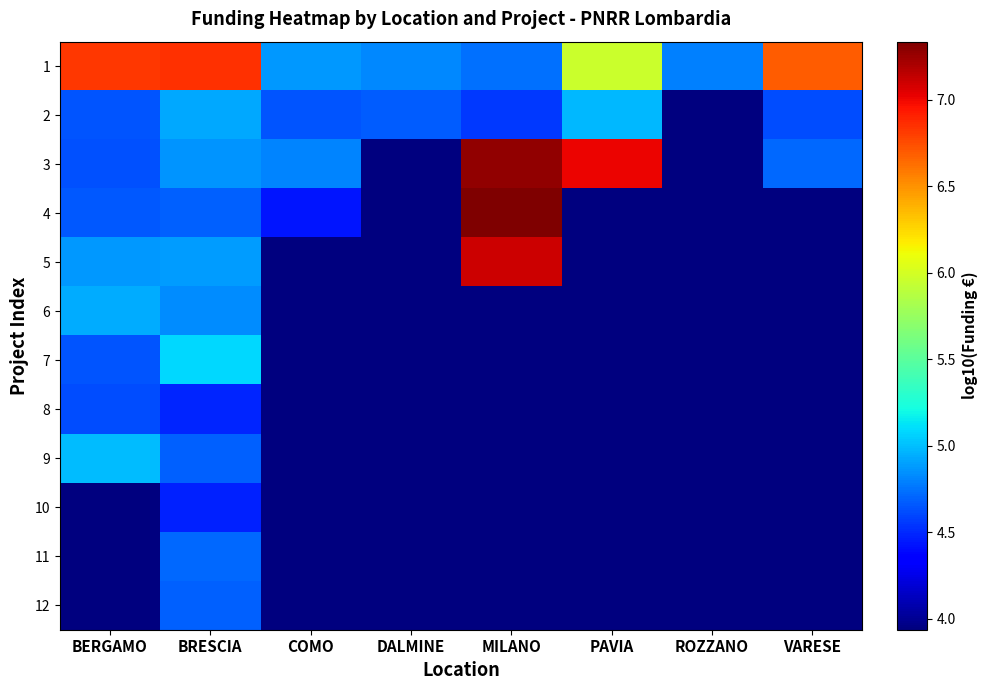

How many series are shown in this chart?

12